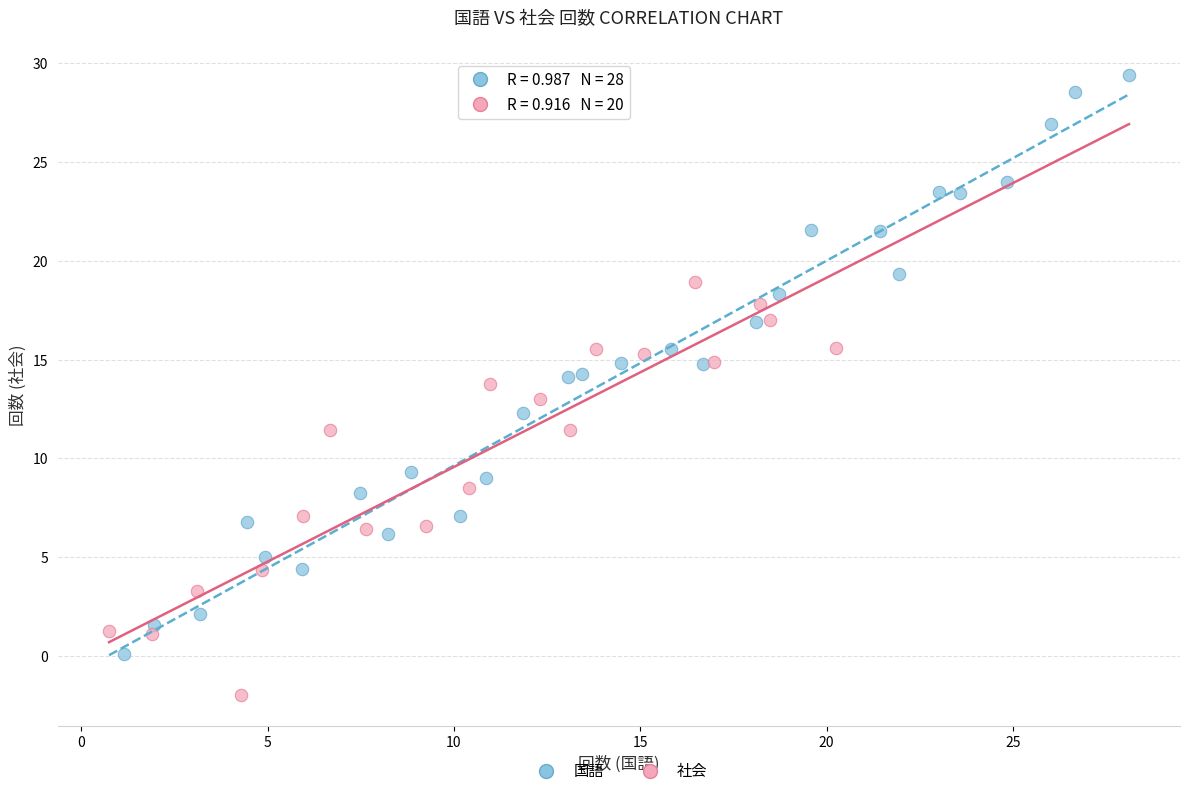

Which series has the widest spread of Y values?

国語